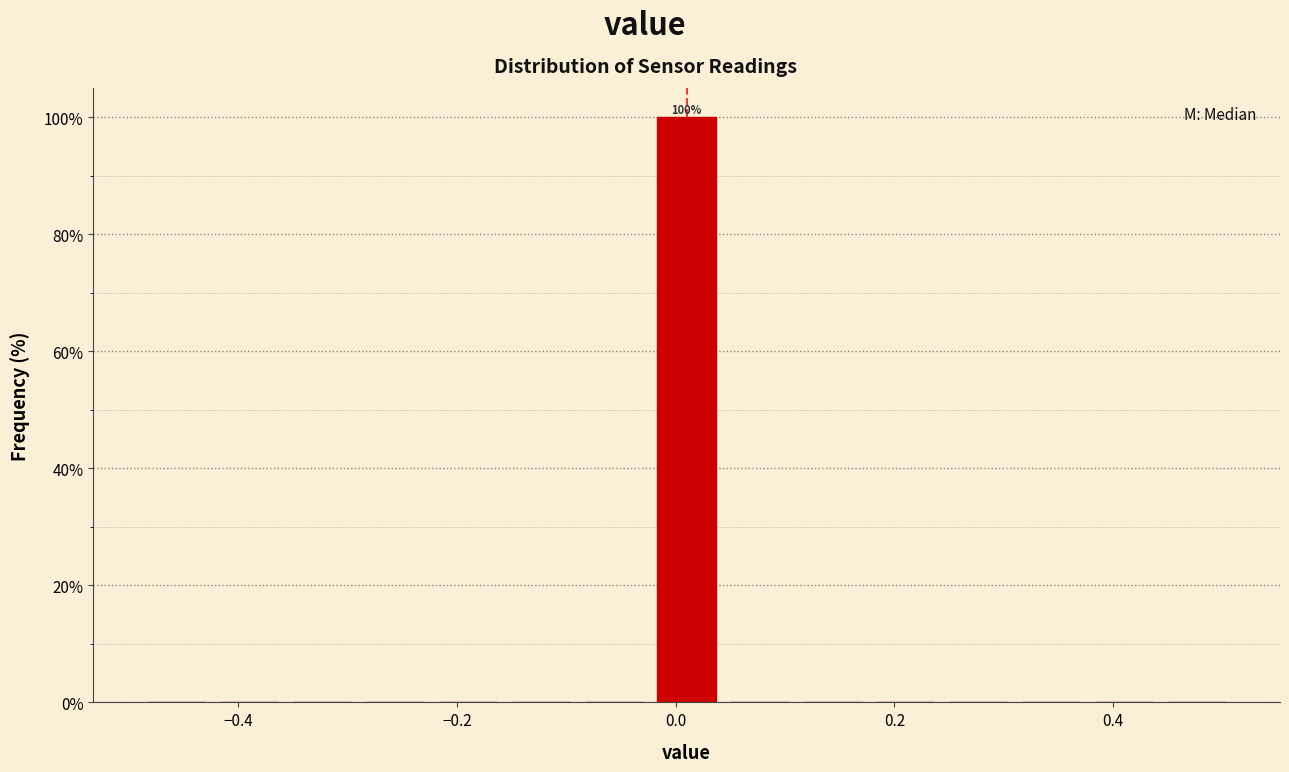

Read against the x-axis, roughly where is the centre of the tallest bar?

0.02